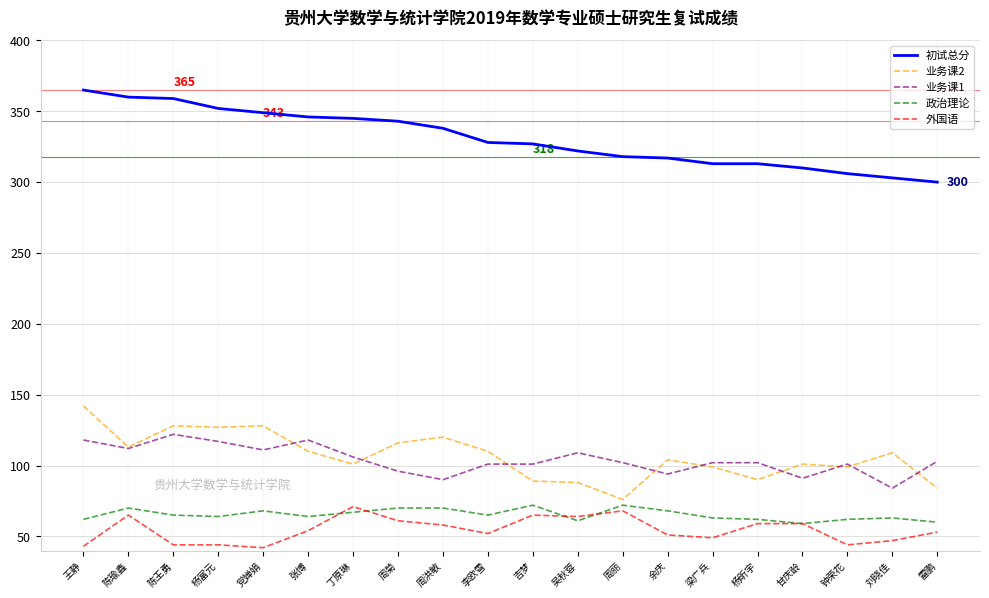

What is the maximum value shown in the chart?

365